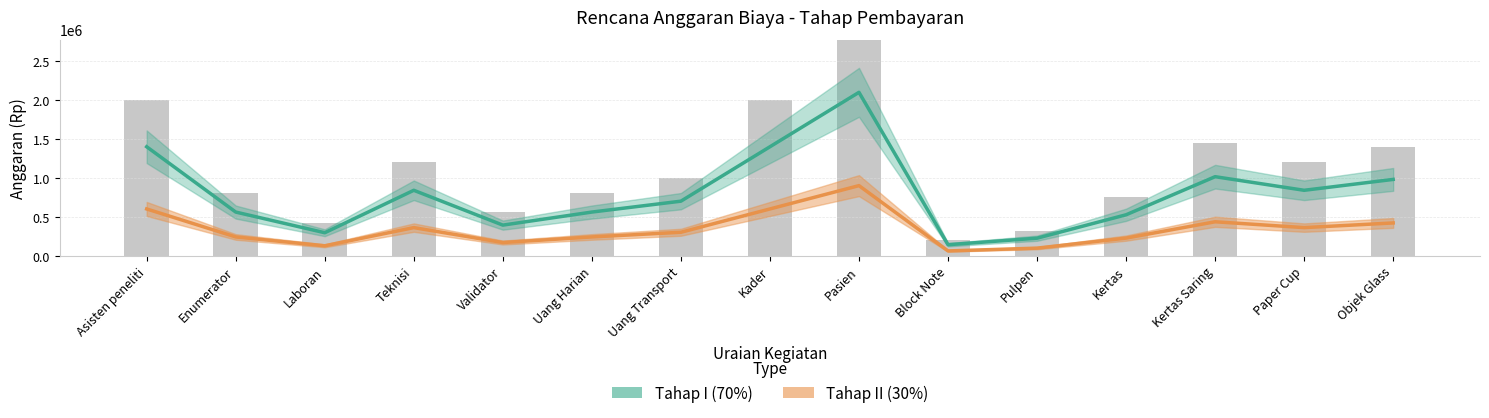

Which series has the largest range (max minus min)?

Tahap I (70%)